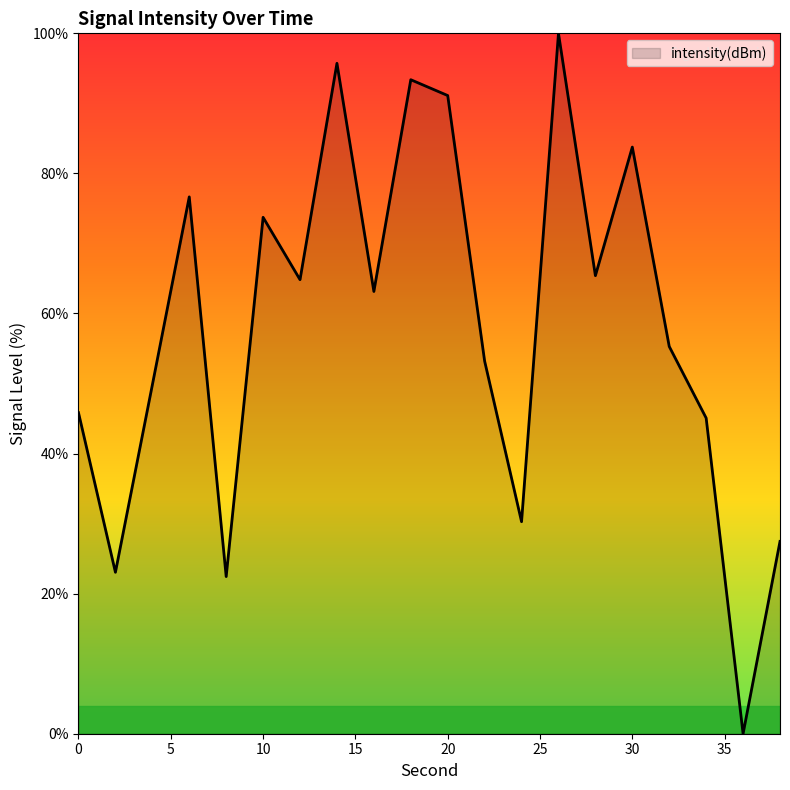

What is the difference between the maximum and minimum values?

100.0